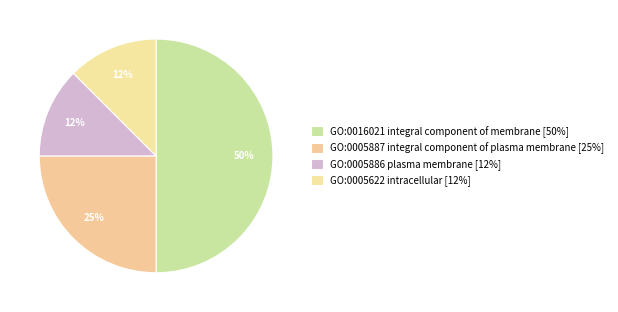

Count the number of slices in the pie.

4